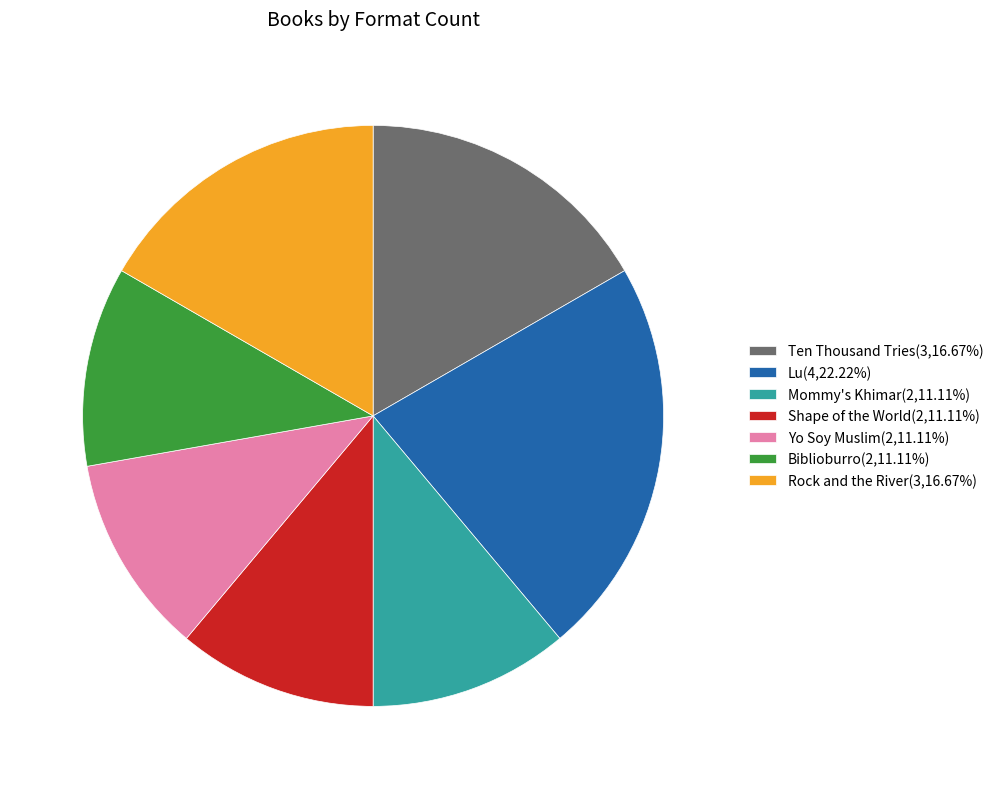

Combined, do Shape of the World(2,11.11%) and Ten Thousand Tries(3,16.67%) account for over 50%?

No